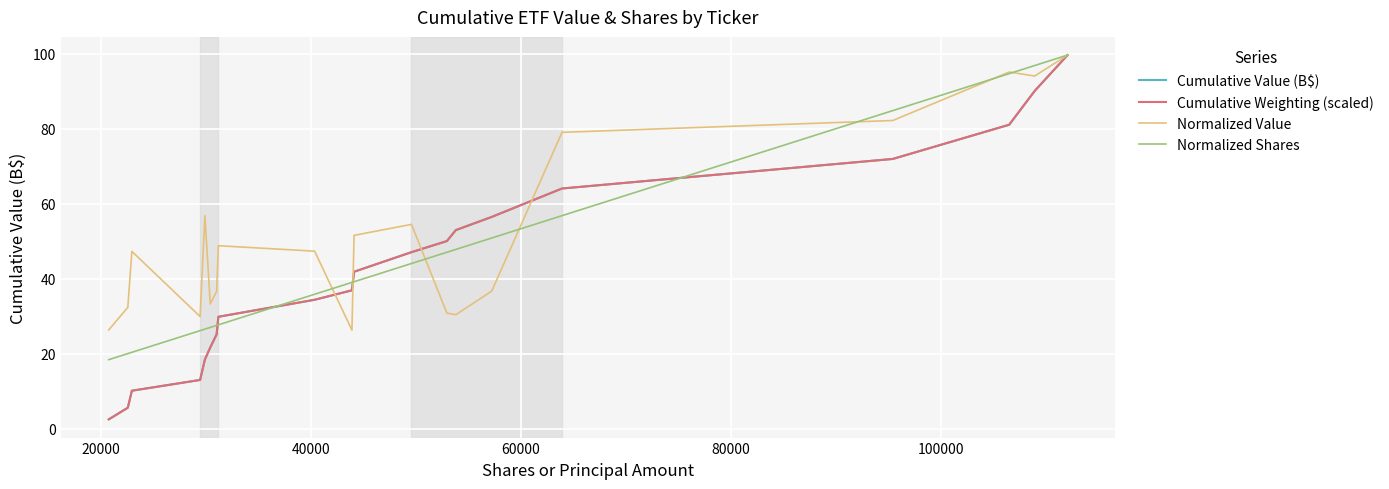

What is the minimum value for Cumulative Weighting (scaled)?

2.5